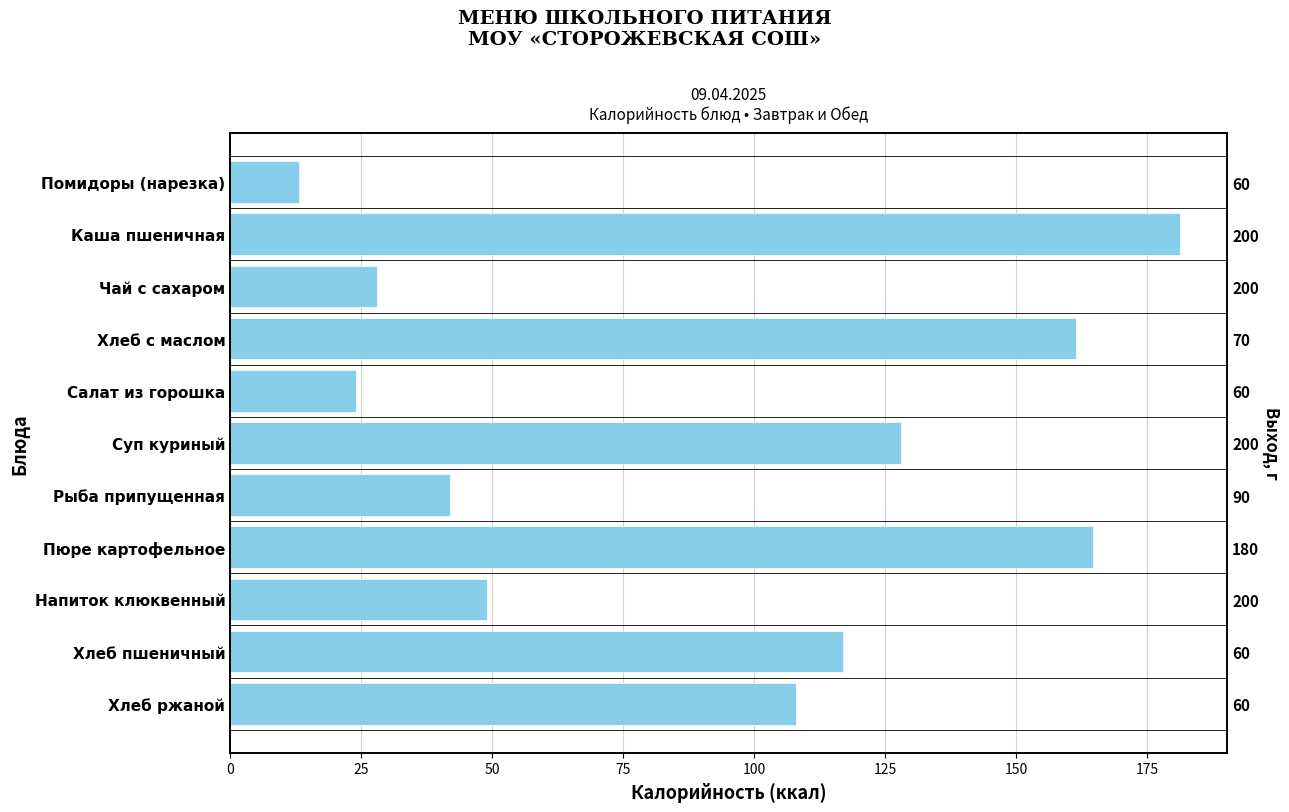

True or false: the data shows 55.1 at Рыба припущенная.

False